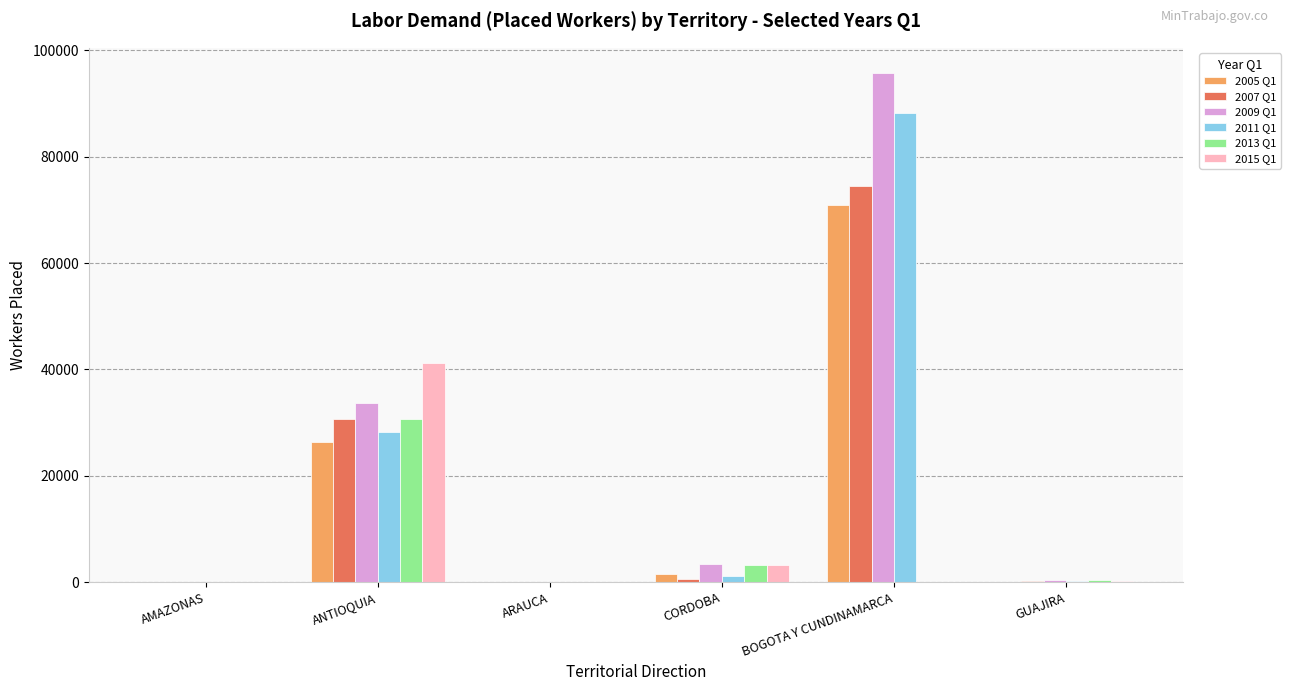

The value of 2015 Q1 at CORDOBA is 3302. True or false?

True